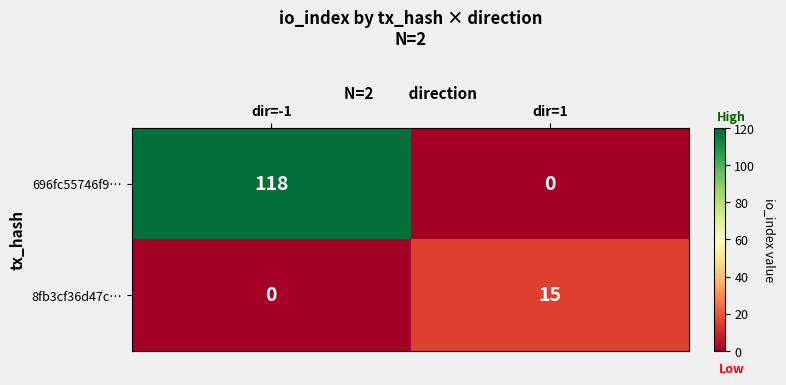

Is it true that 696fc55746f9… equals 118 at dir=-1?

True